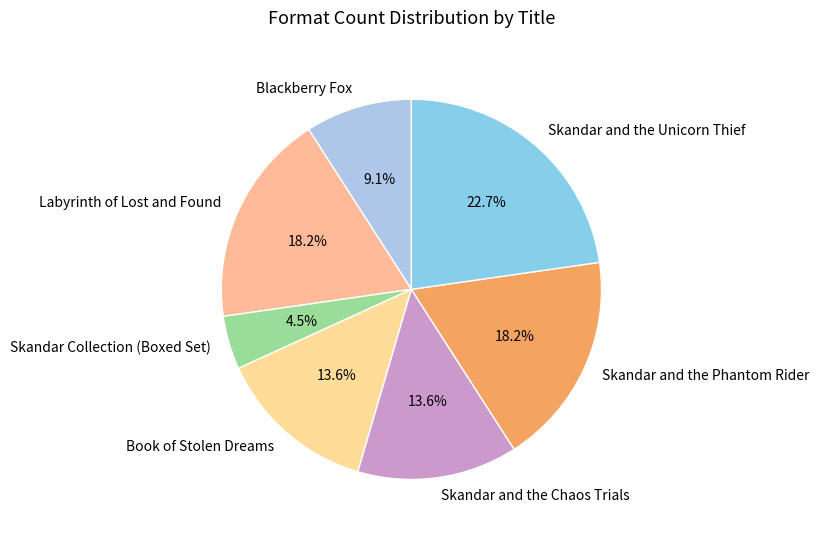

Is there a majority slice in this chart?

No